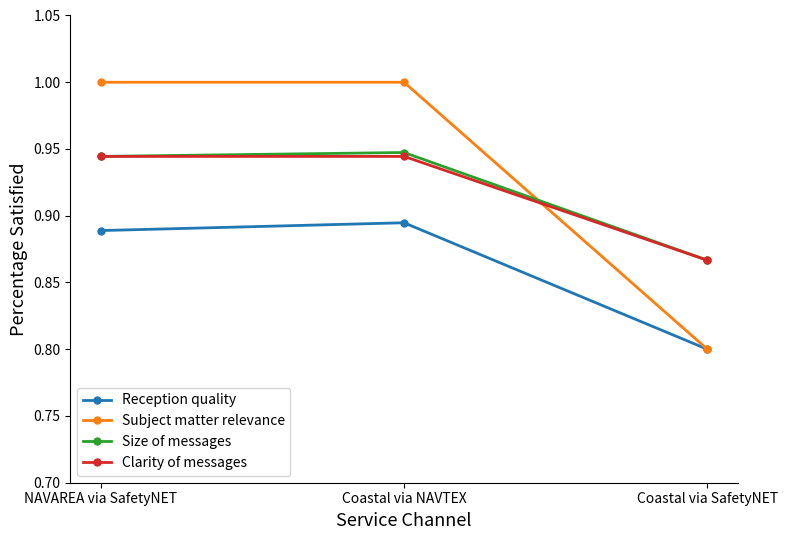

What is the difference between the Reception quality values at Coastal via NAVTEX and Coastal via SafetyNET?

0.1